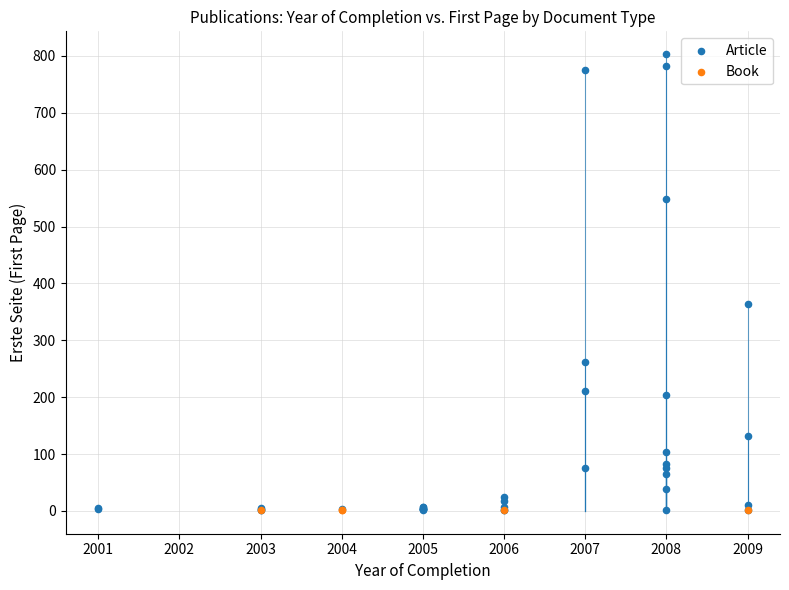

Which series contains the highest Y value?

Article